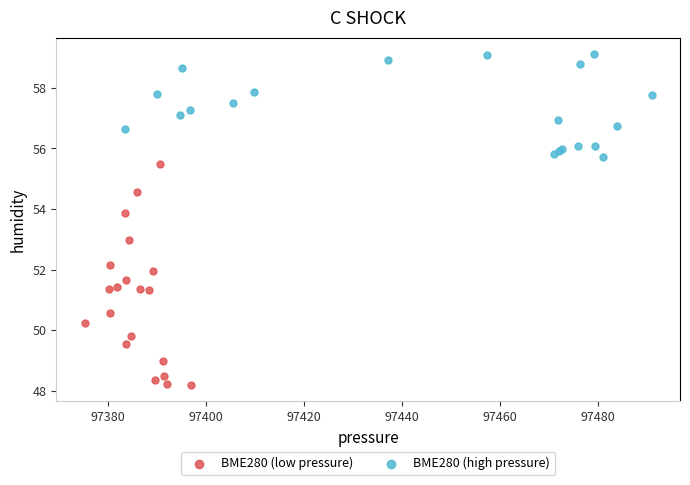

Which series contains the lowest Y value?

BME280 (low pressure)